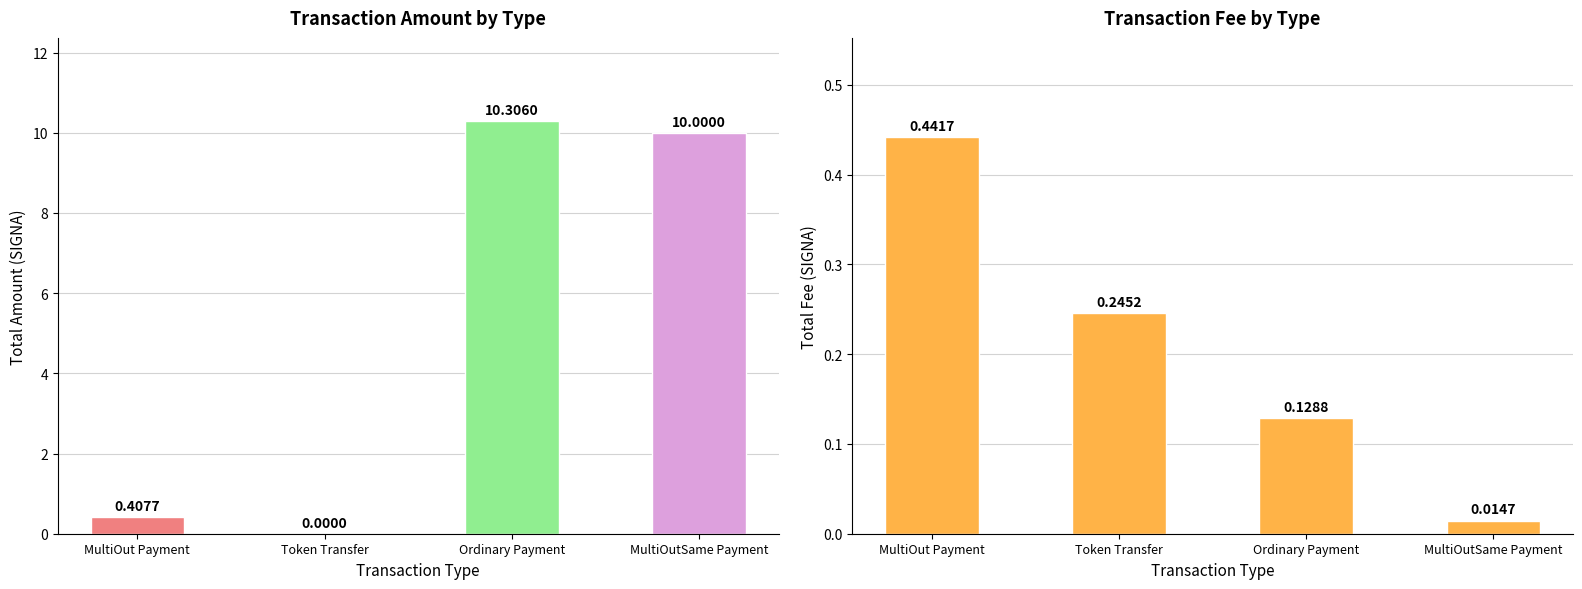

What is the value of the Fee bar at the 2nd from the left?

0.2